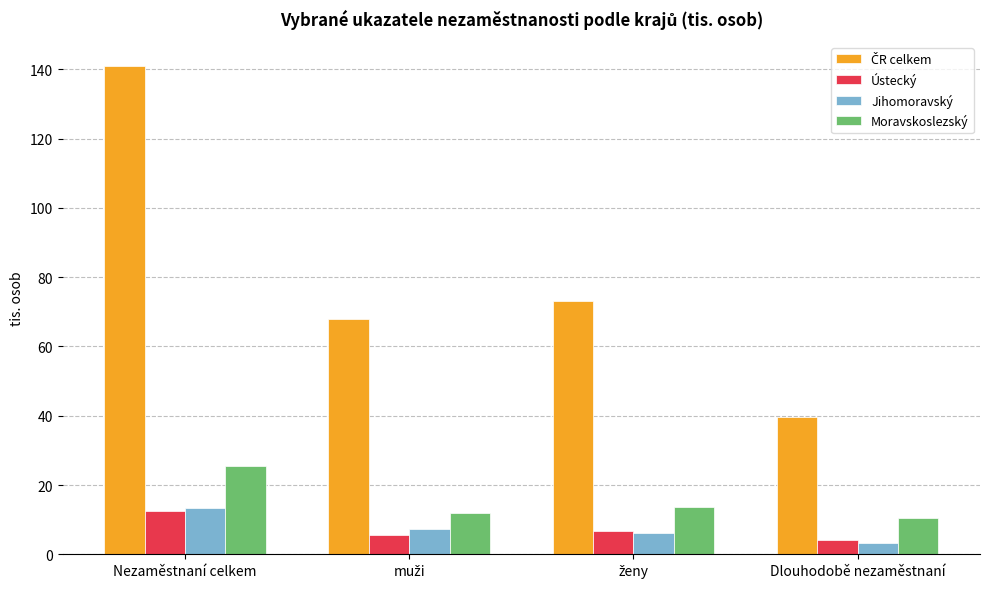

What is the spread (max minus min) of values at Dlouhodobě nezaměstnaní?

36.3